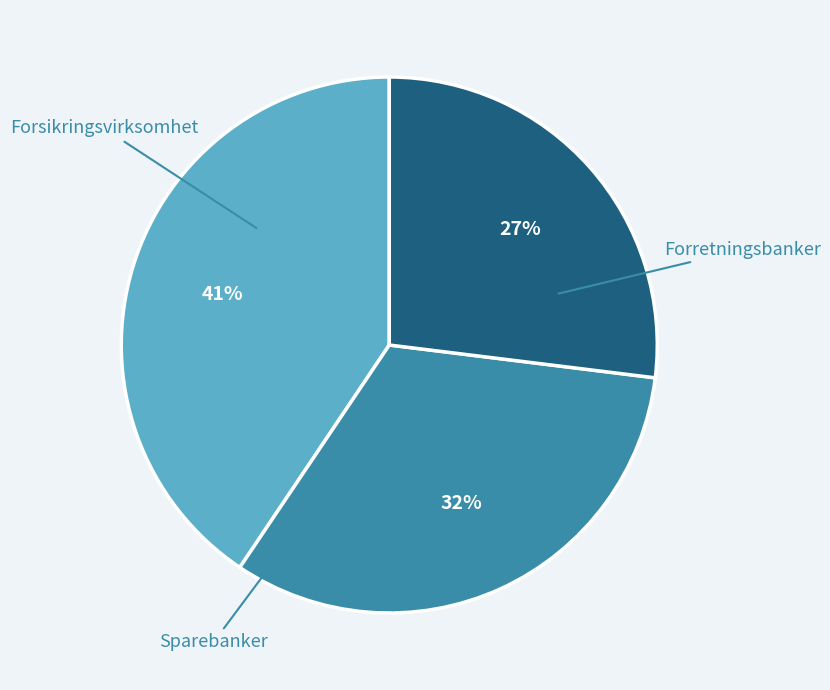

Is there a majority slice in this chart?

No